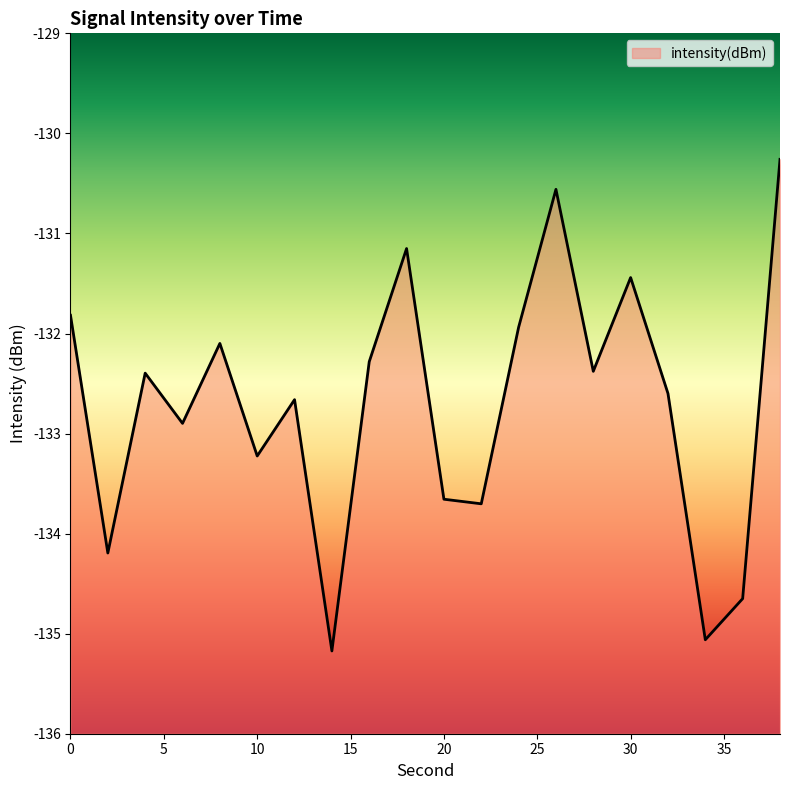

List the labels in order of value, largest first.

38, 26, 18, 30, 0, 24, 8, 16, 28, 4, 32, 12, 6, 10, 20, 22, 2, 36, 34, 14